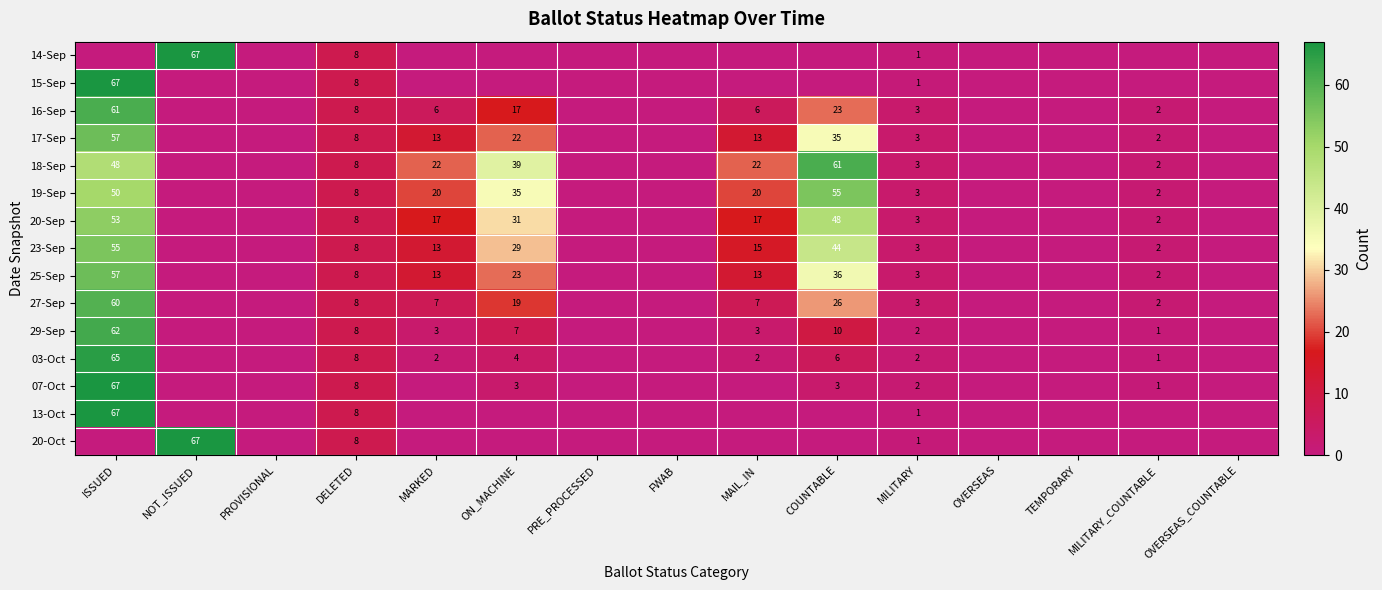

True or false: 29-Sep has a value of 4 at MARKED.

False